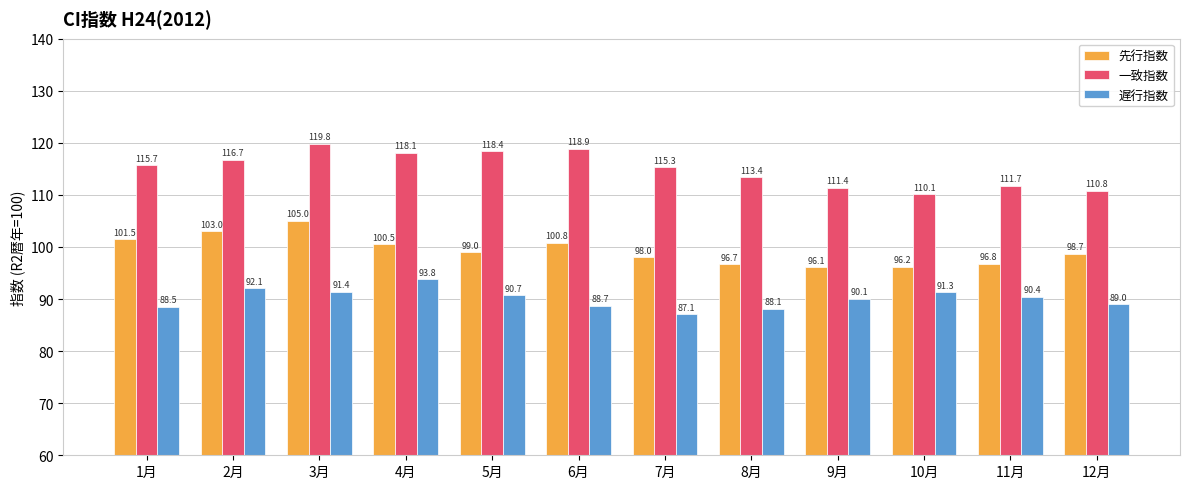

What is the difference between the highest and lowest values at 12月?

21.8